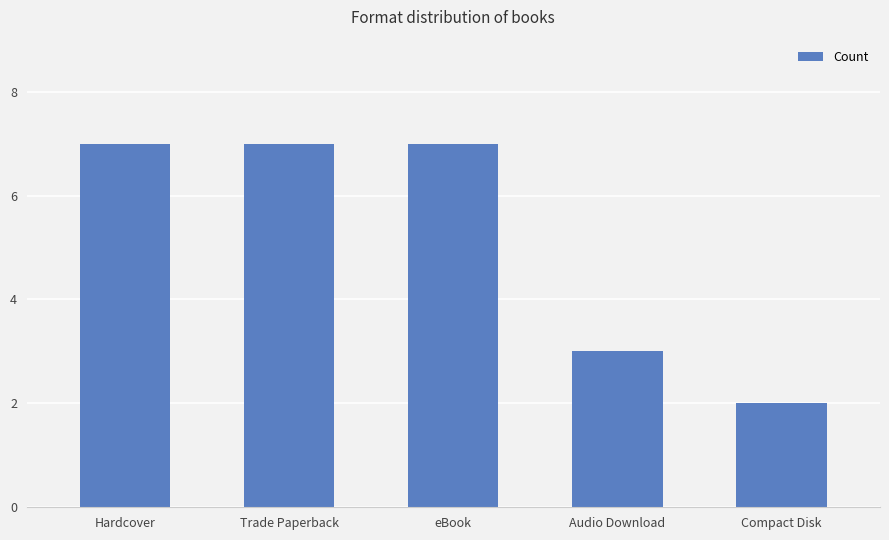

Reading left to right, transcribe all the data shown in this chart.

7	7	7	3	2